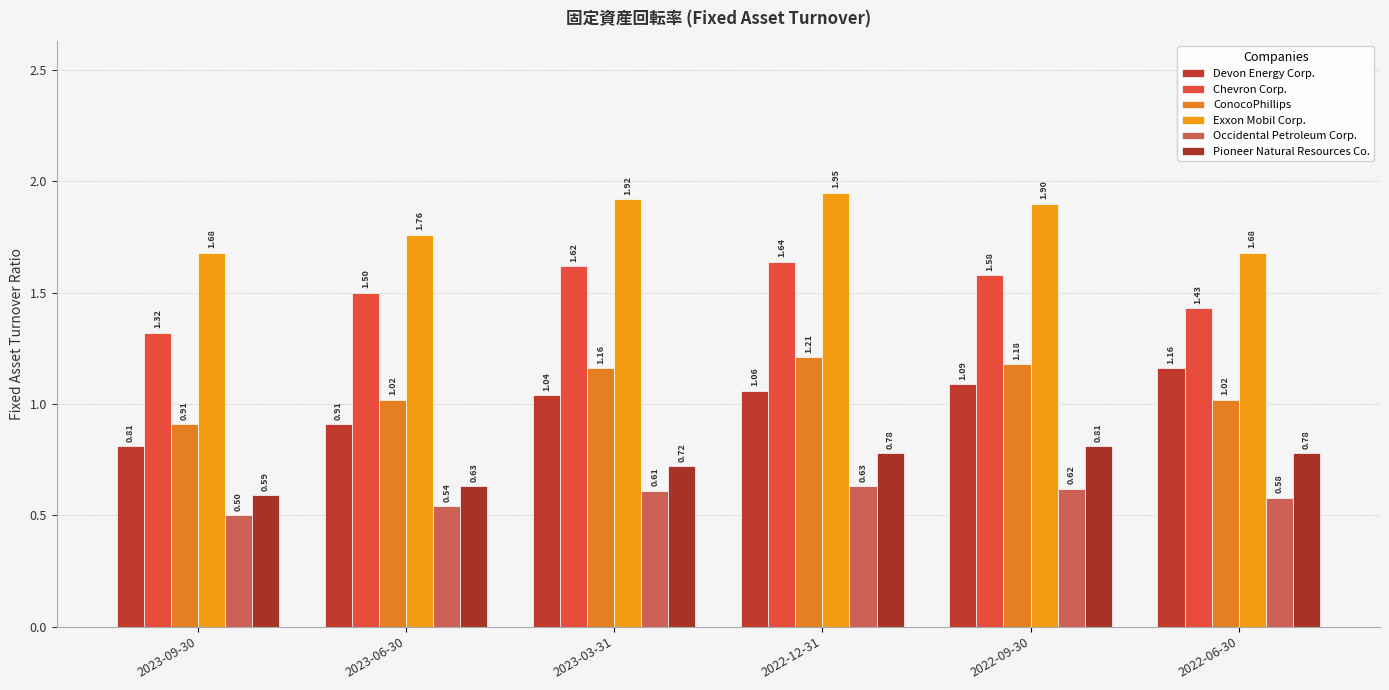

Is it true that Pioneer Natural Resources Co. equals 0.3 at 2023-06-30?

False